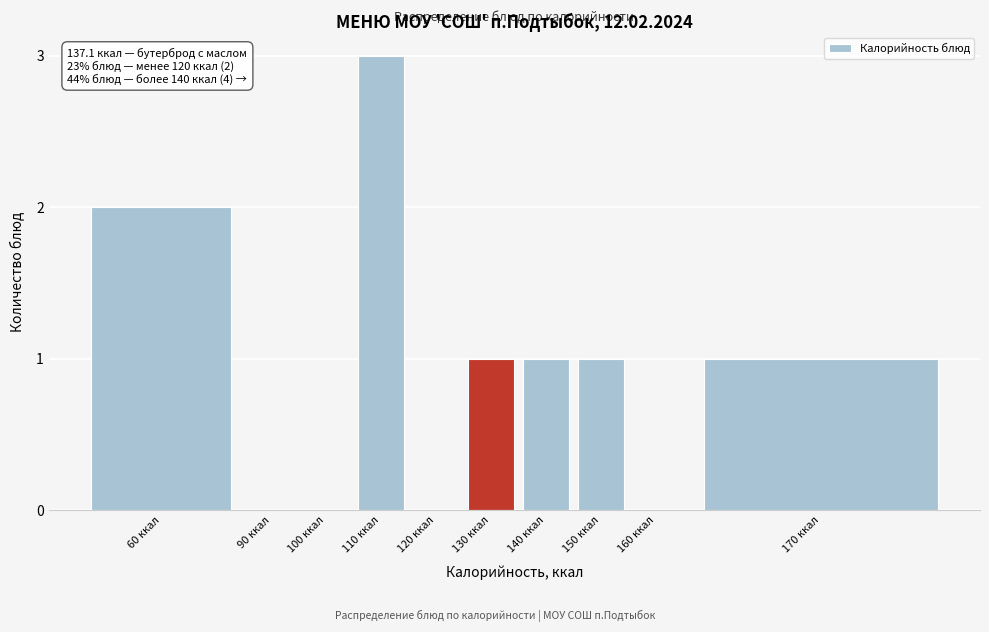

Reading left to right, transcribe all the data shown in this chart.

60 ккал=2	90 ккал=0	100 ккал=0	110 ккал=3	120 ккал=0	130 ккал=1	140 ккал=1	150 ккал=1	160 ккал=0	170 ккал=1